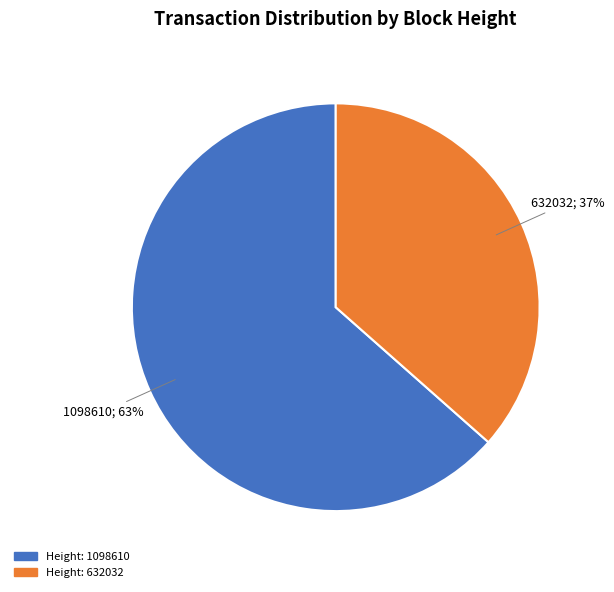

How many slices are in this pie chart?

2